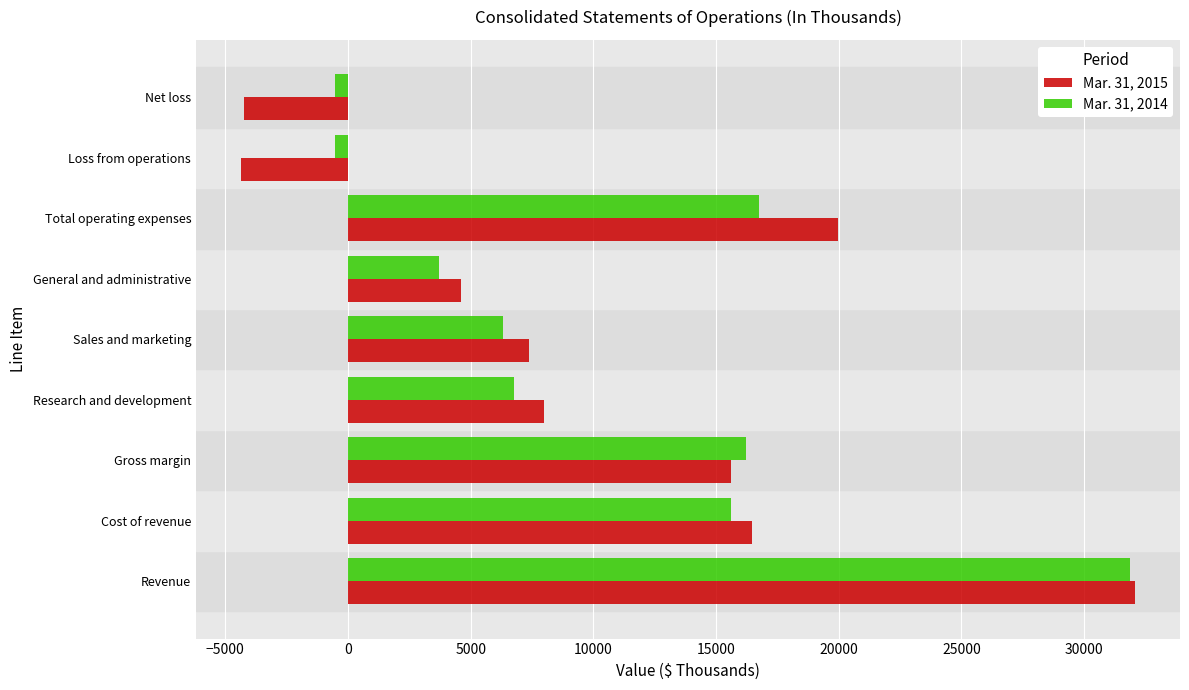

At which category is the sum across all series the highest?

Revenue